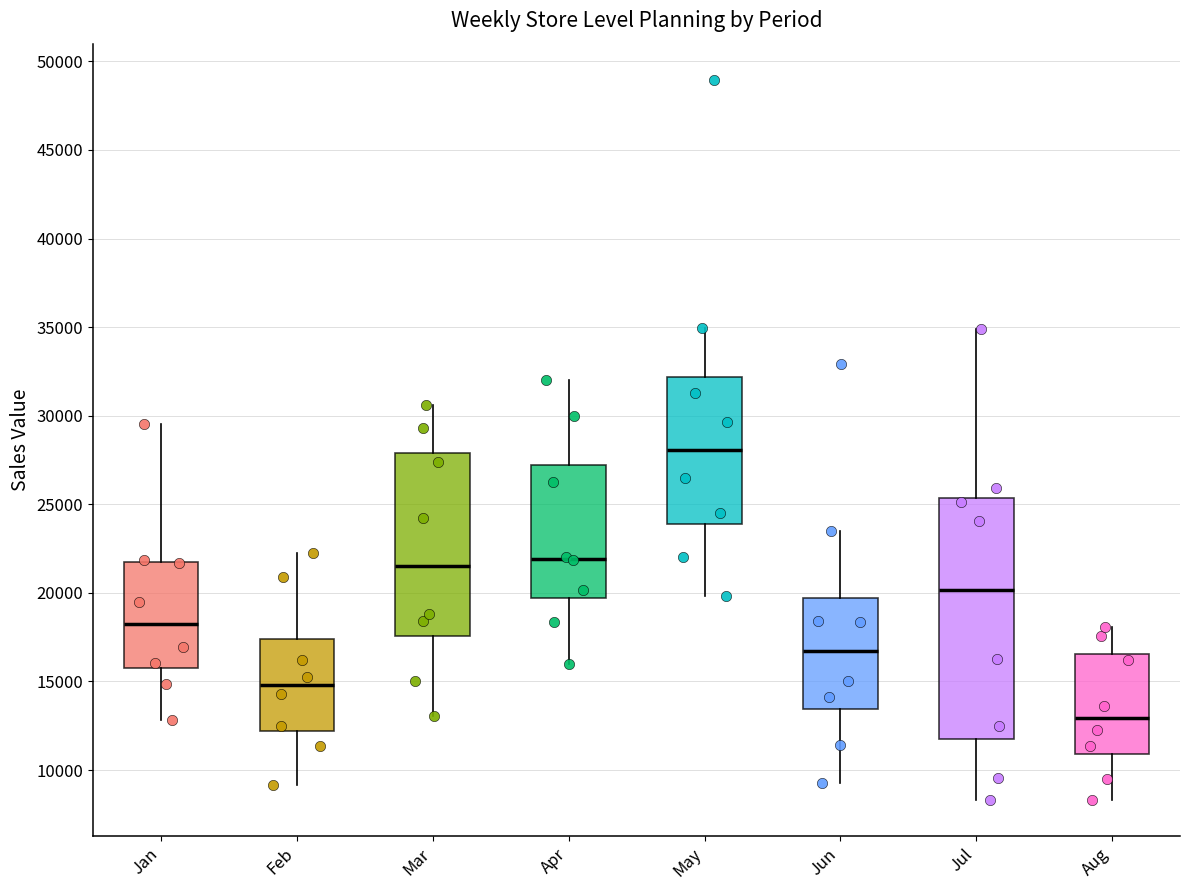

Where does the median line of the box for Jan sit on the y-axis? The values are not printed on the chart, so give them approximately, as read against the axis.

18000